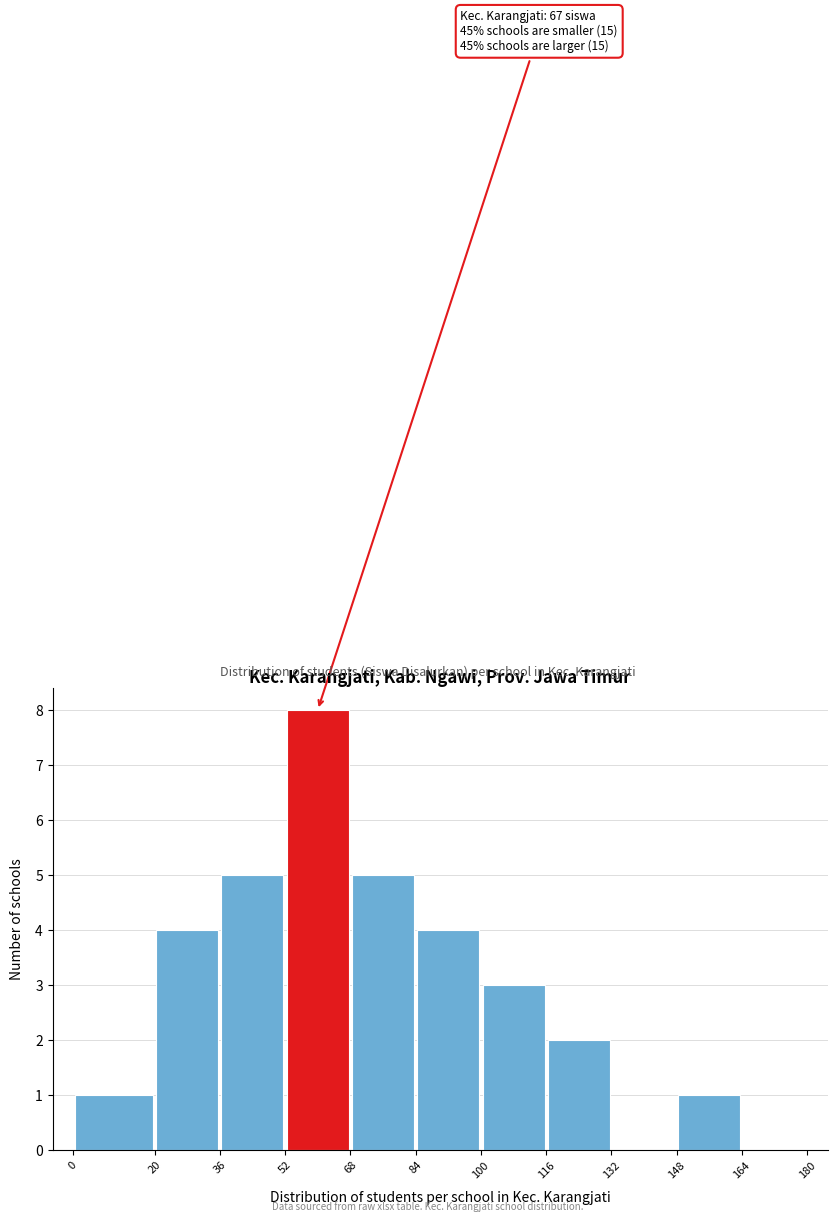

Which range on the x-axis has the tallest bar?

52 to 68